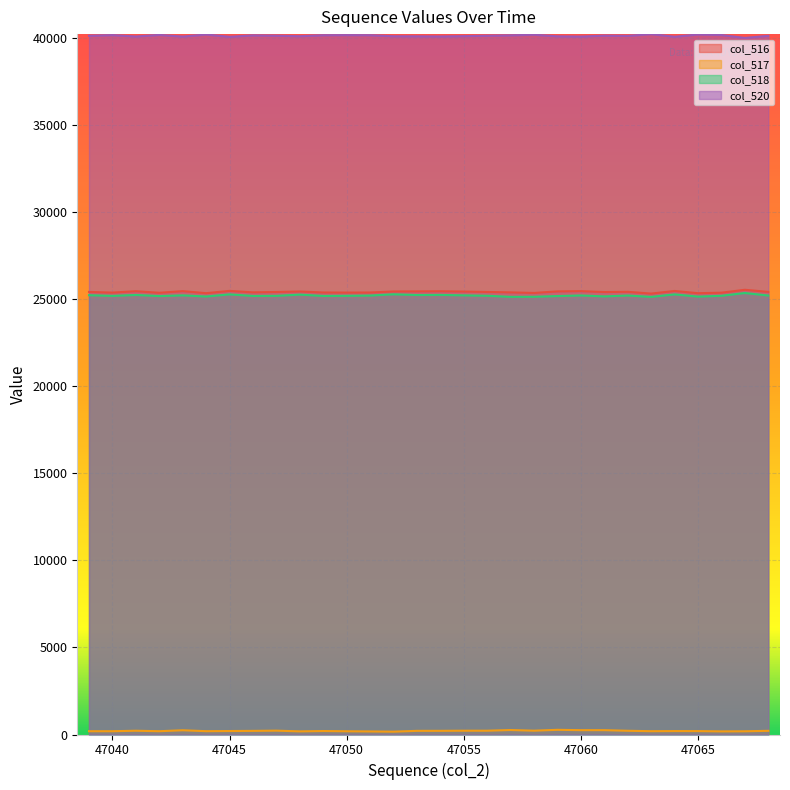

True or false: col_517 and col_516 intersect in this chart.

False